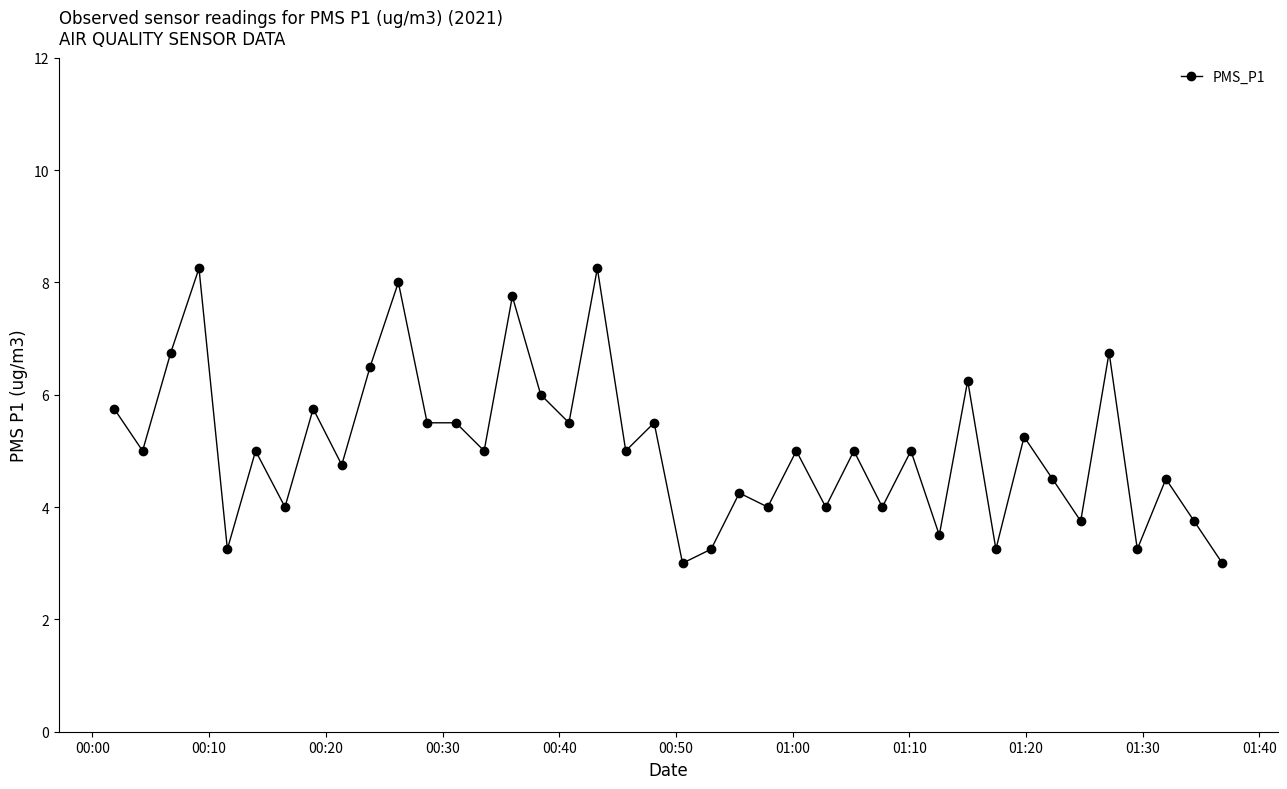

What is the value of the 14th point from the left?

5.0